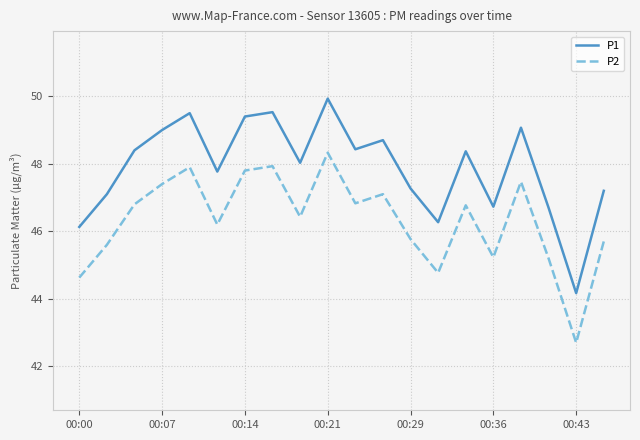

What is the sum of all P2 values?

926.6